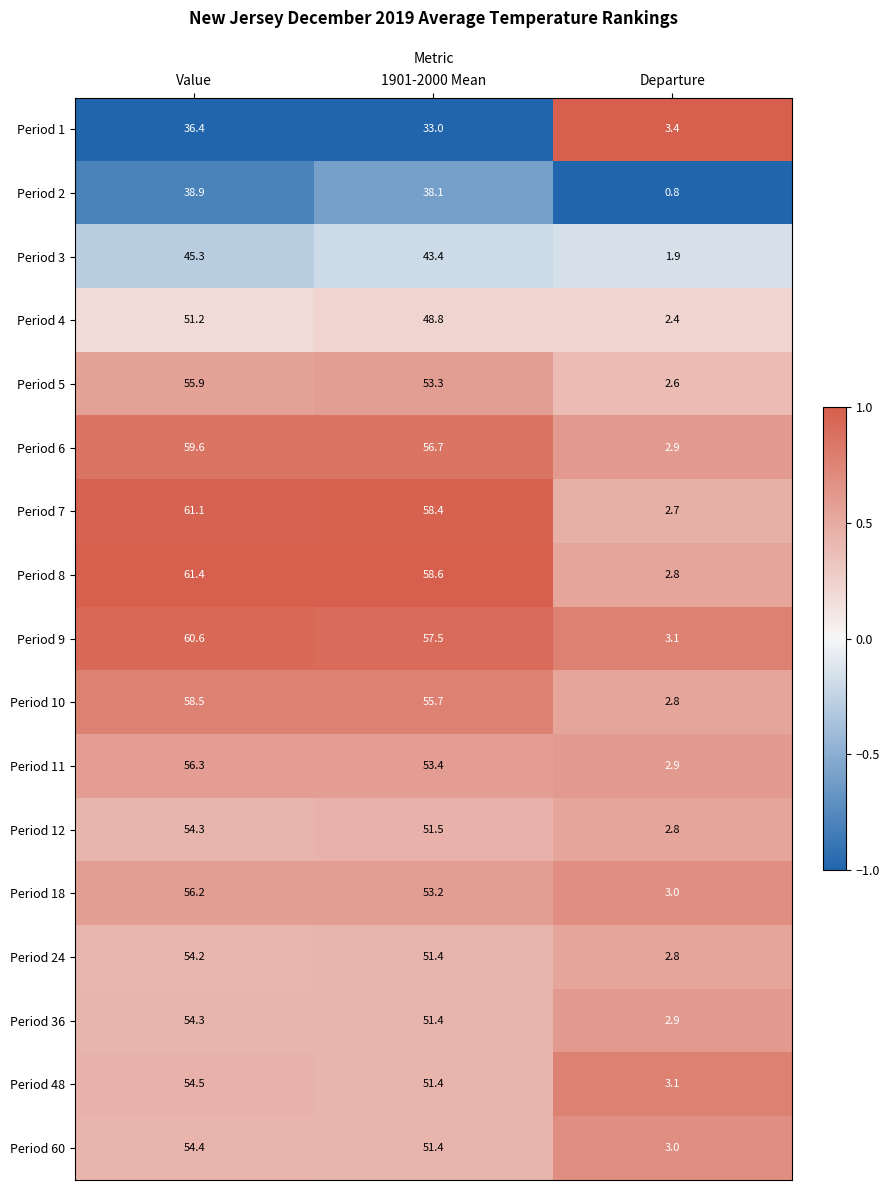

What is the maximum value for Period 48?

54.5